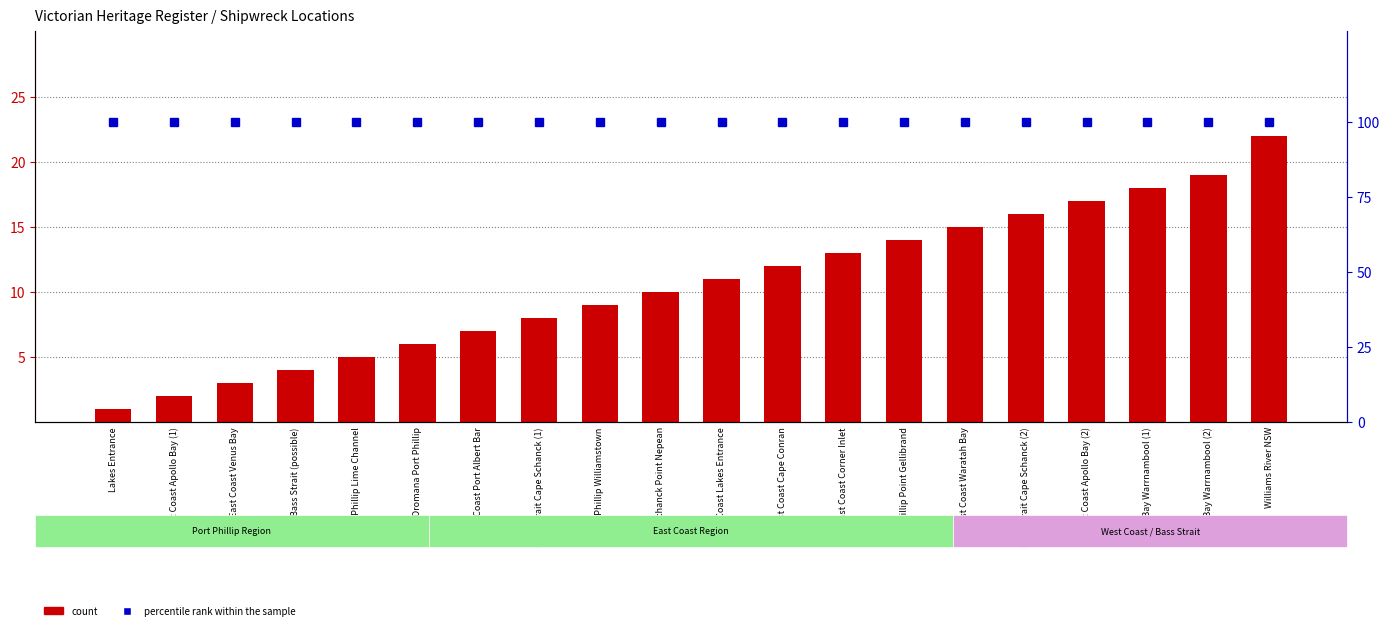

What is the difference between the highest and lowest values at Bass Strait Cape Schanck (1)?

92